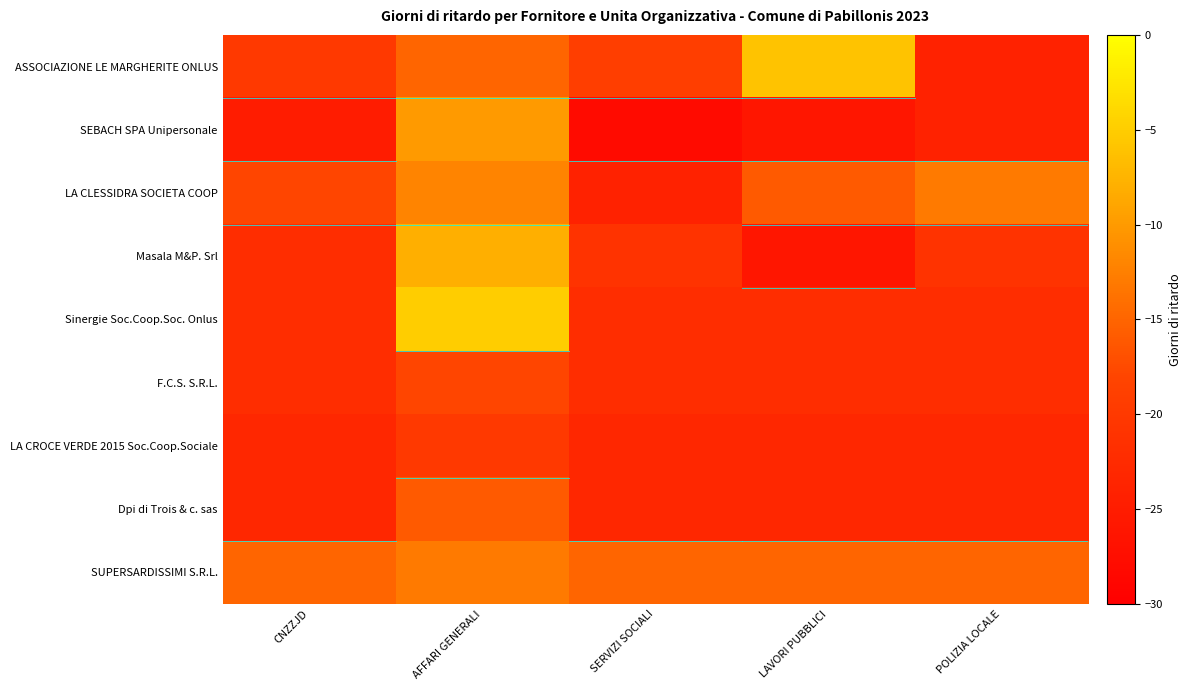

Rank the series at CNZZJD from highest to lowest value.

SUPERSARDISSIMI S.R.L., LA CLESSIDRA SOCIETA COOP, ASSOCIAZIONE LE MARGHERITE ONLUS, Masala M&P. Srl, Sinergie Soc.Coop.Soc. Onlus, F.C.S. S.R.L., LA CROCE VERDE 2015 Soc.Coop.Sociale, Dpi di Trois & c. sas, SEBACH SPA Unipersonale